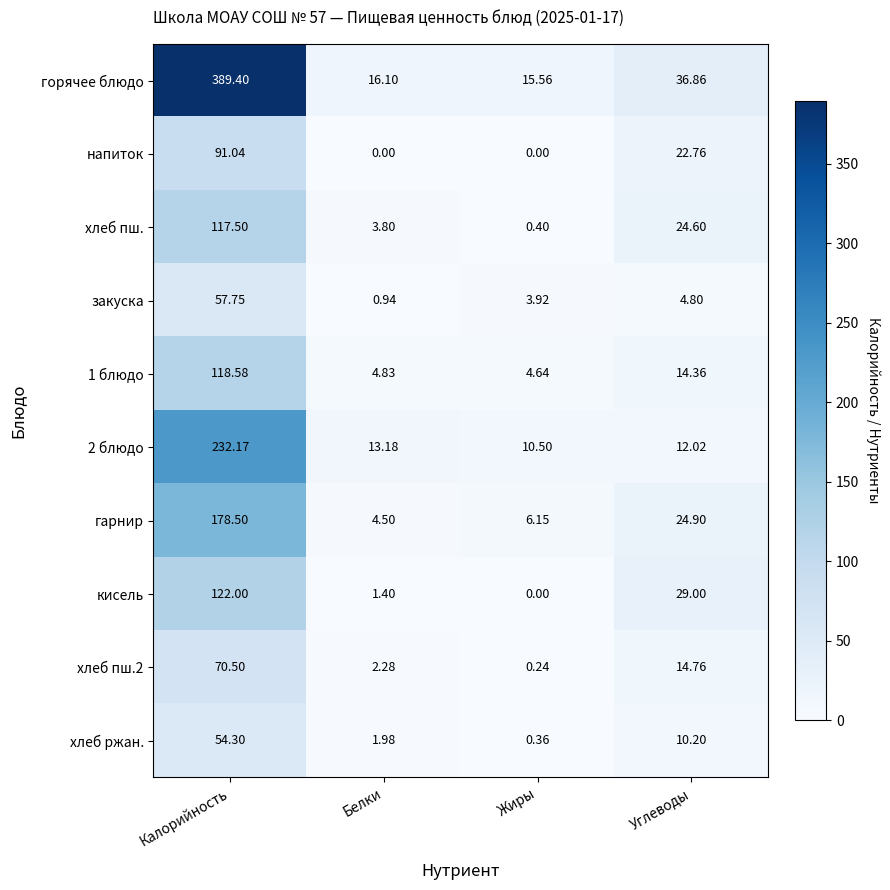

At which label is закуска closest to 29?

Углеводы